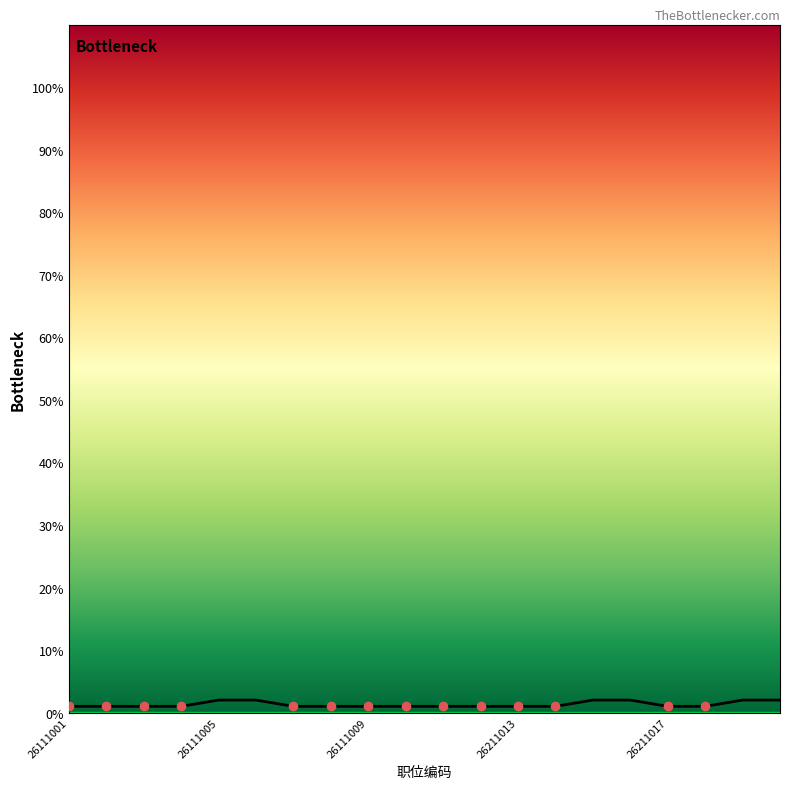

What is the difference between the maximum and minimum values?

1